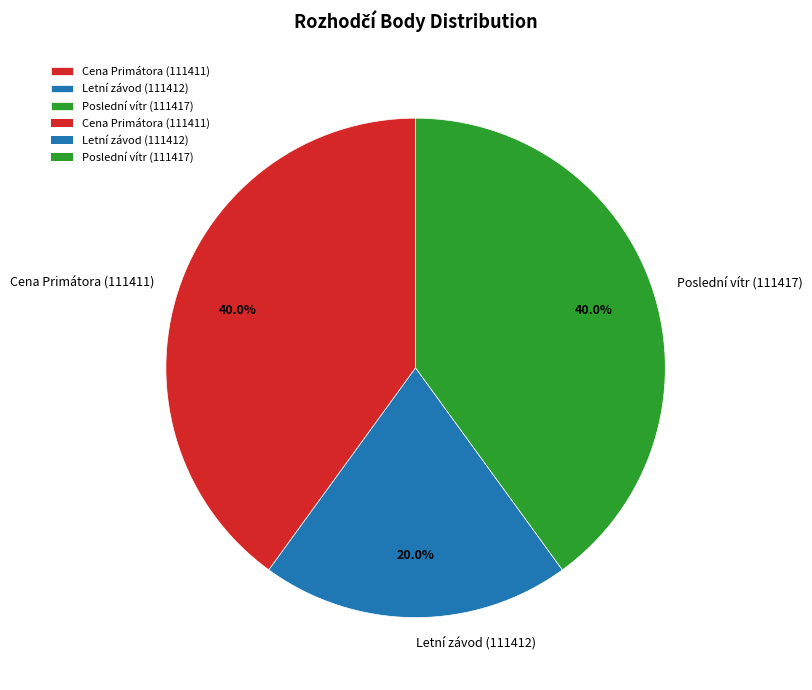

Is it true that Letní závod (111412) is 28% of the pie?

False